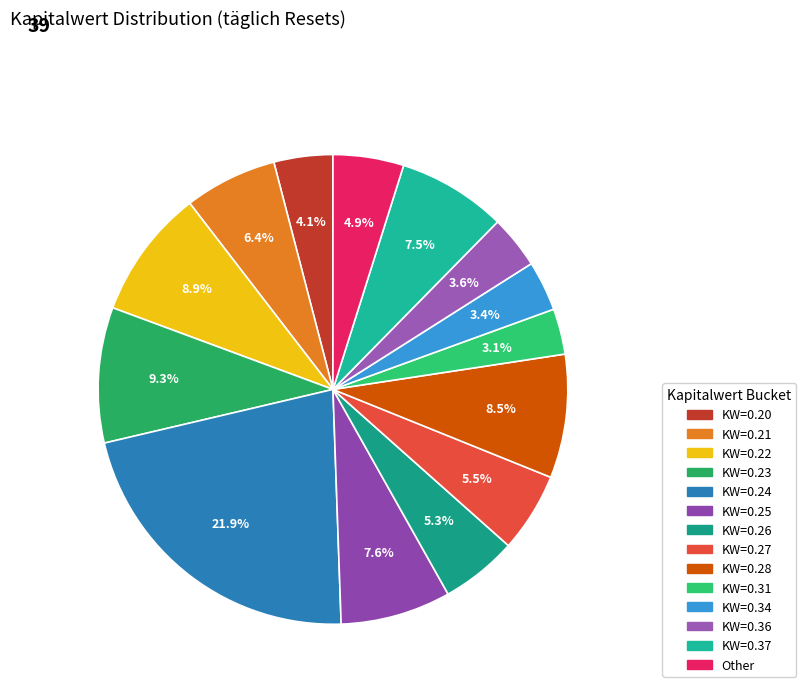

Count the number of slices in the pie.

14